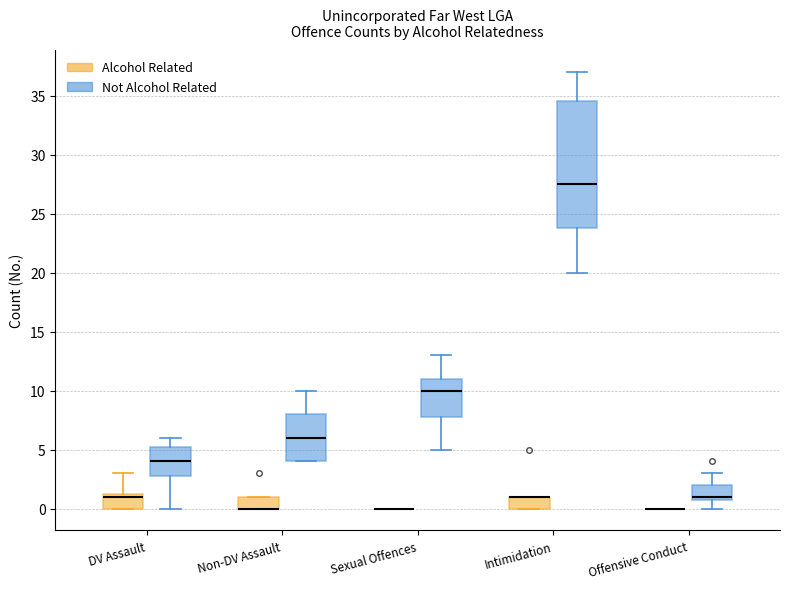

Which box is the tallest, from its lower edge to its upper edge?

Intimidation (Not Alcohol Related)